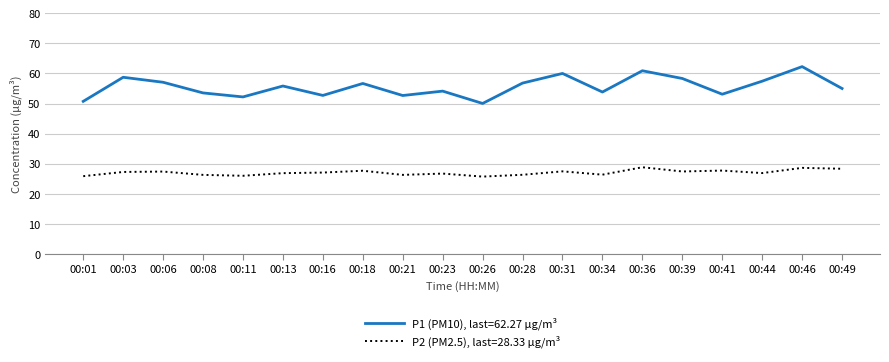

True or false: P2 (PM2.5), last=28.33 µg/m³ and P1 (PM10), last=62.27 µg/m³ intersect in this chart.

False